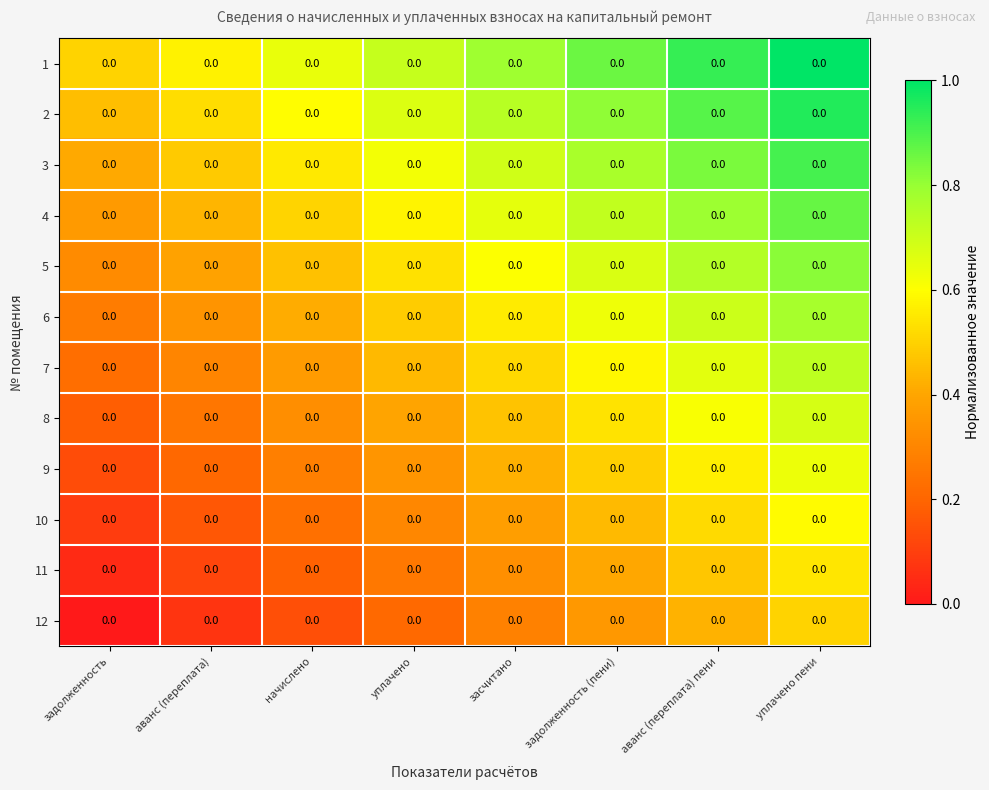

Read the 7 value at задолженность (пени).

0.6